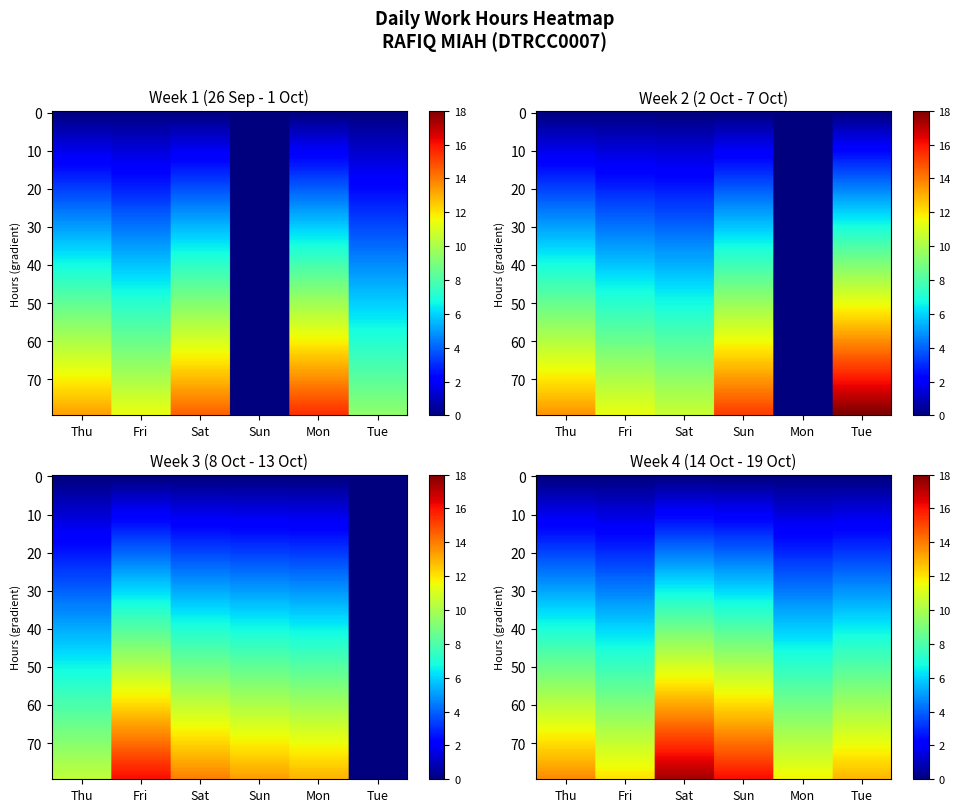

How many values in the Week 4 (14 Oct - 19 Oct) series exceed 13?

3